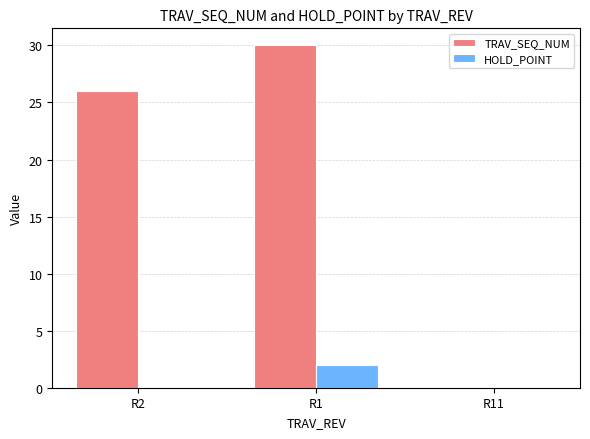

The value of TRAV_SEQ_NUM at R2 is 43. True or false?

False